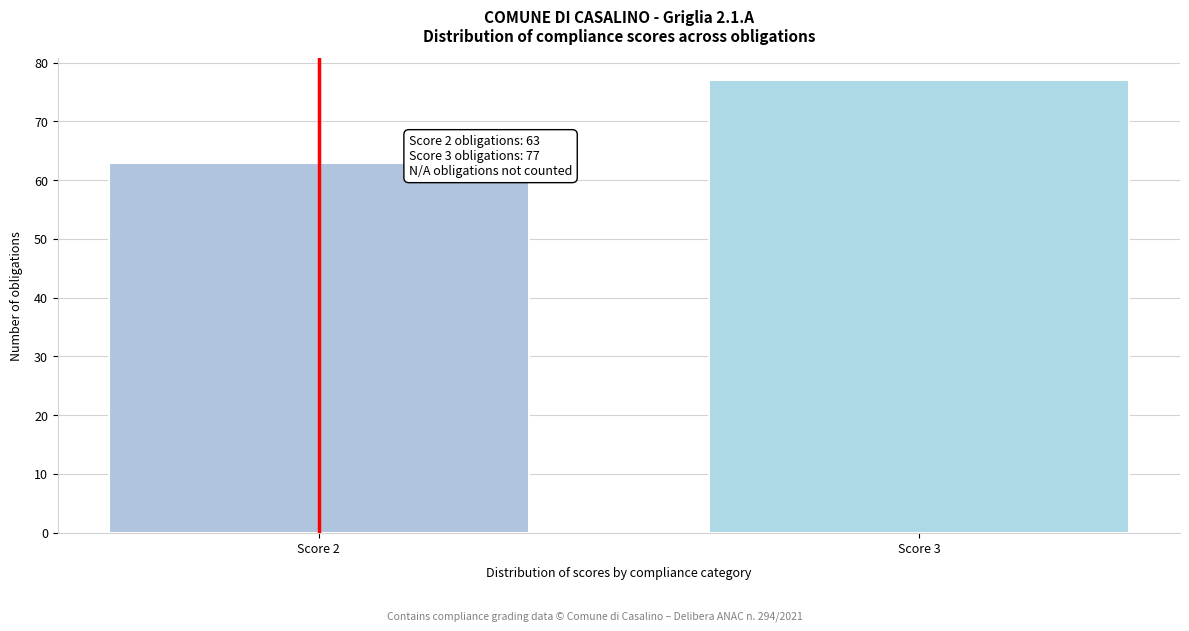

Reading left to right, list all the values displayed in this chart.

63	77